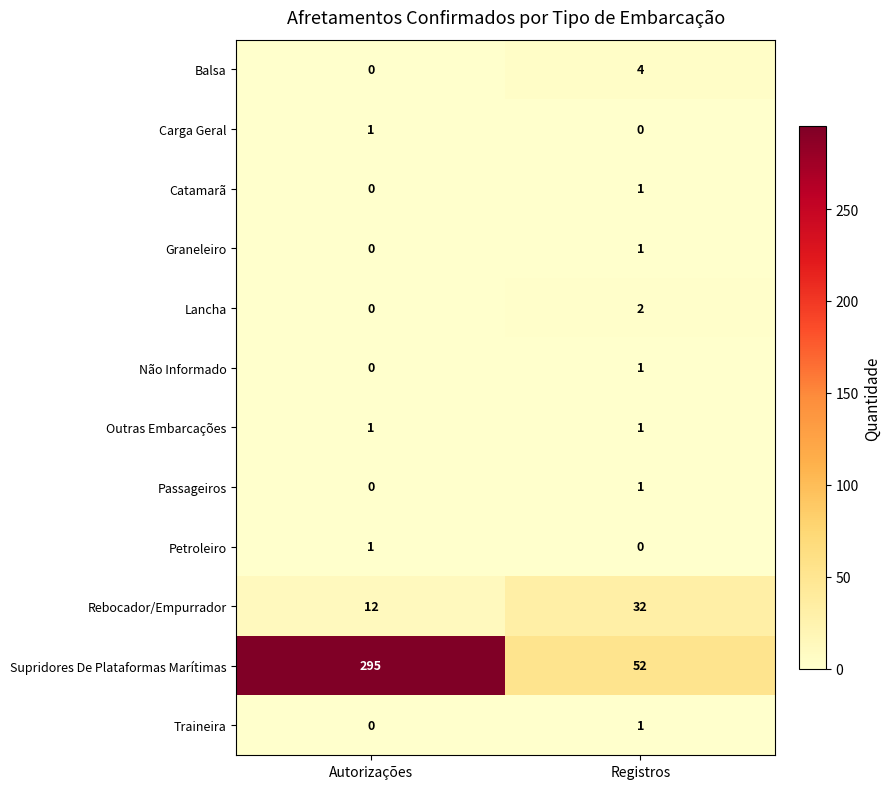

The Graneleiro series shows 1 at Registros. True or false?

True